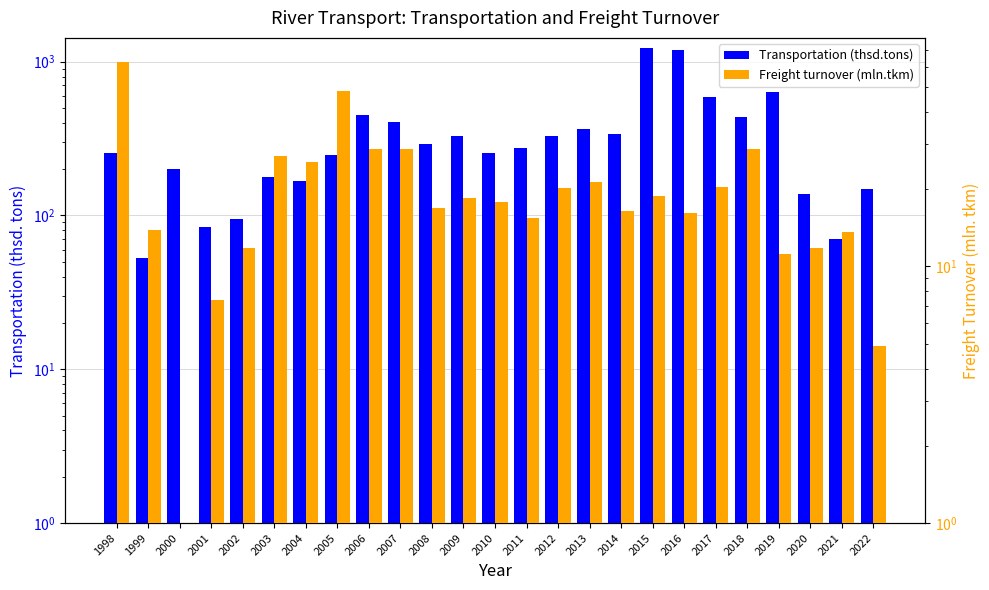

Which series has the largest range (max minus min)?

Transportation (thsd.tons)